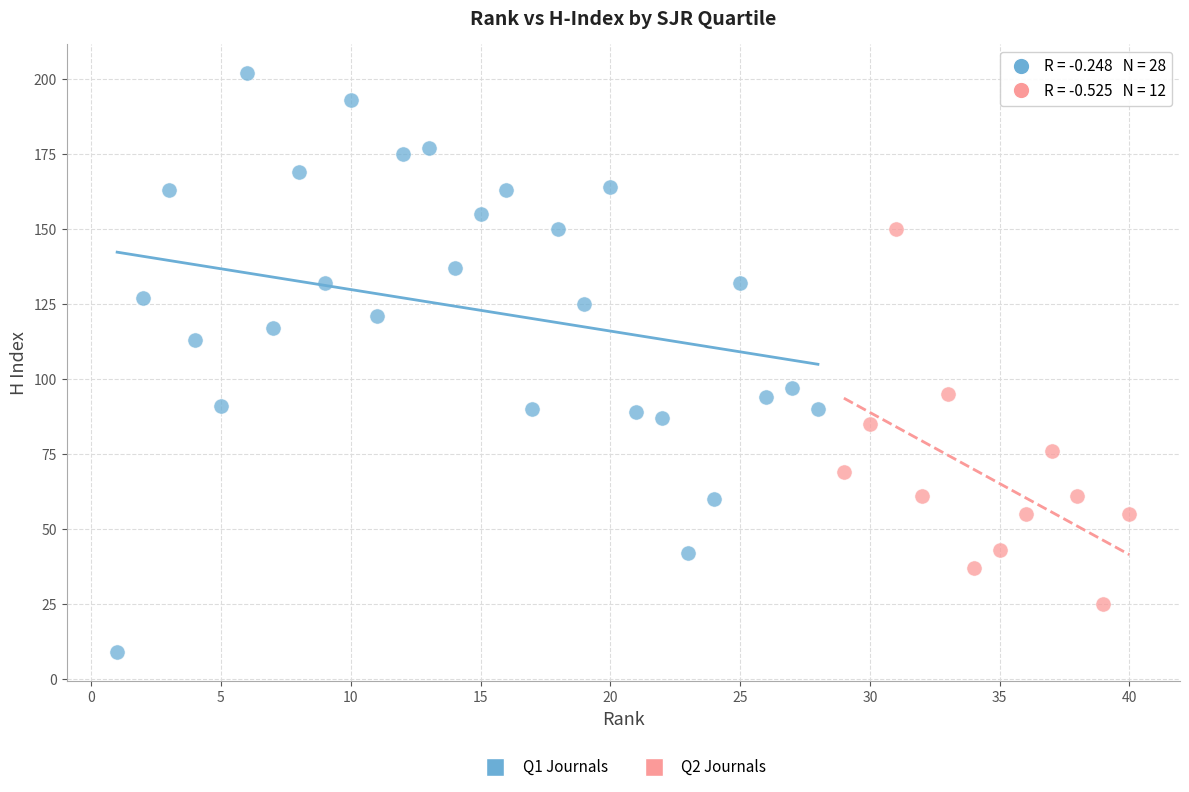

Which series contains the highest Y value?

Q1 Journals